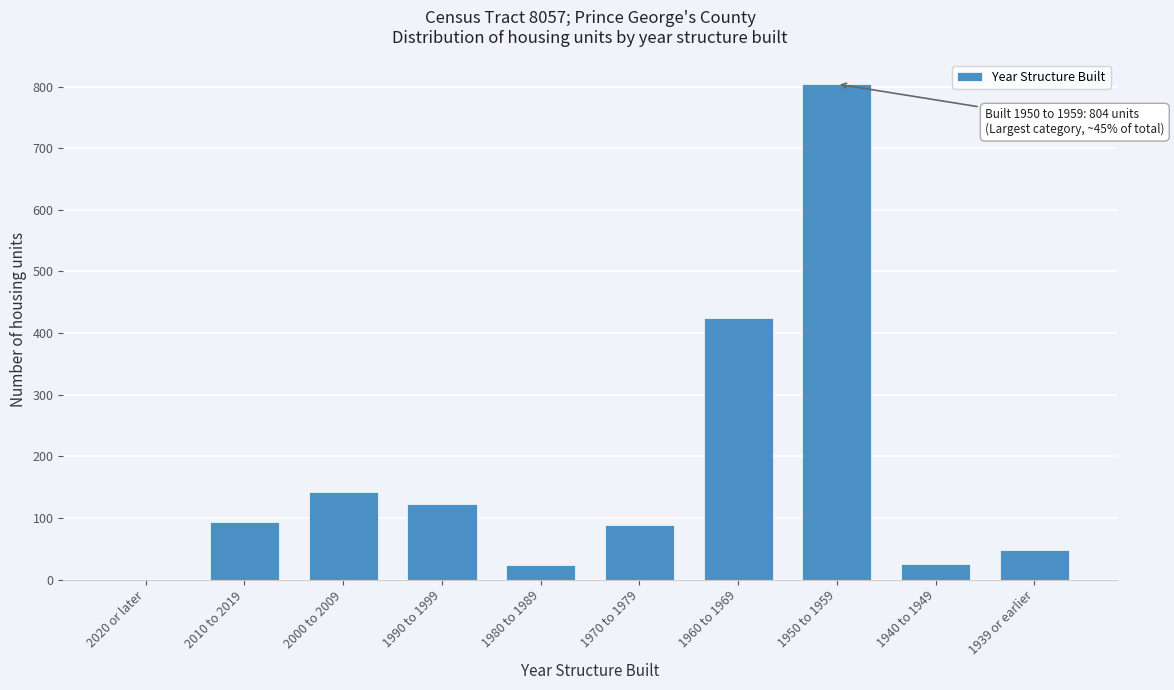

What is the change in value from 1990 to 1999 to 1970 to 1979?

-34